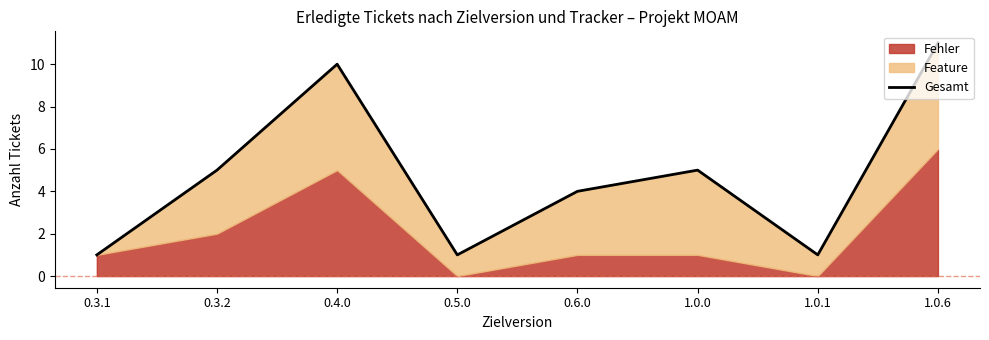

Between 1.0.1 and 0.4.0, which is larger?

0.4.0